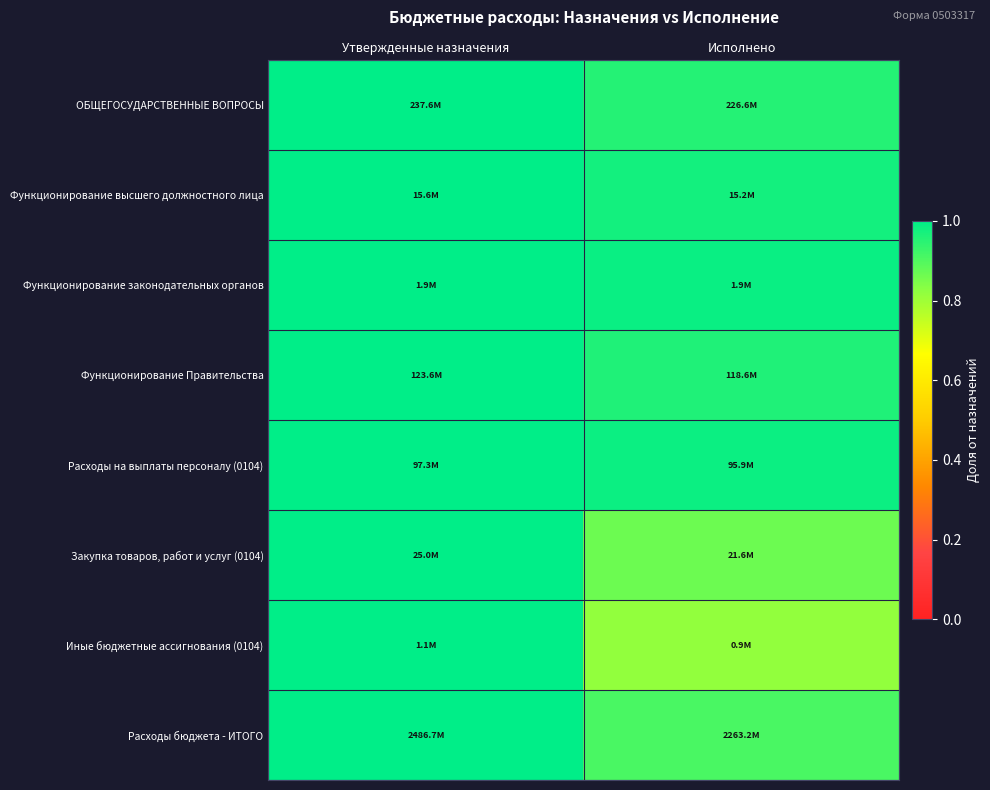

Reading right to left, list all the values displayed in this chart.

ОБЩЕГОСУДАРСТВЕННЫЕ ВОПРОСЫ: Исполнено=1.0	Утвержденные назначения=1.0
Функционирование высшего должностного лица: Исполнено=1.0	Утвержденные назначения=1.0
Функционирование законодательных органов: Исполнено=1.0	Утвержденные назначения=1.0
Функционирование Правительства: Исполнено=1.0	Утвержденные назначения=1.0
Расходы на выплаты персоналу (0104): Исполнено=1.0	Утвержденные назначения=1.0
Закупка товаров, работ и услуг (0104): Исполнено=0.9	Утвержденные назначения=1.0
Иные бюджетные ассигнования (0104): Исполнено=0.8	Утвержденные назначения=1.0
Расходы бюджета - ИТОГО: Исполнено=0.9	Утвержденные назначения=1.0